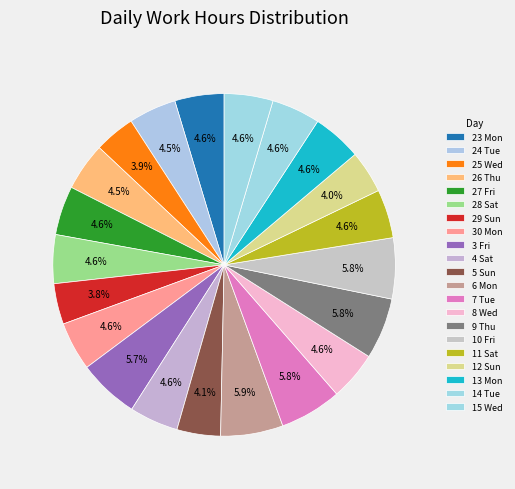

How many segments does this pie chart have?

21